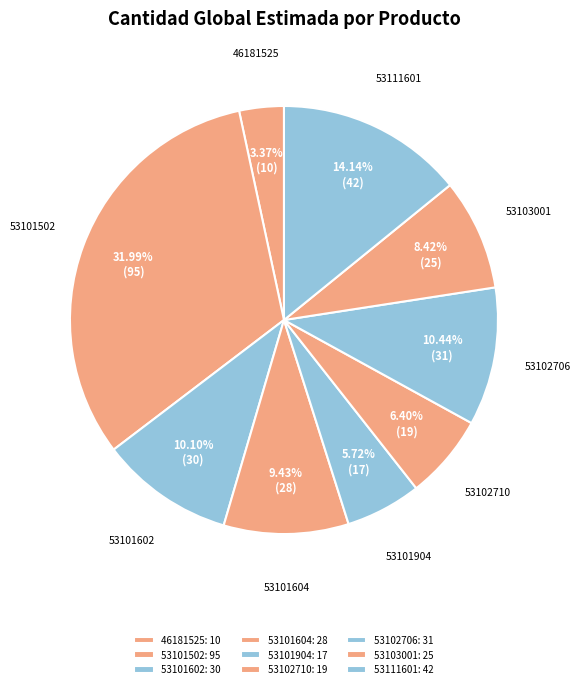

Does any single category account for the majority?

No